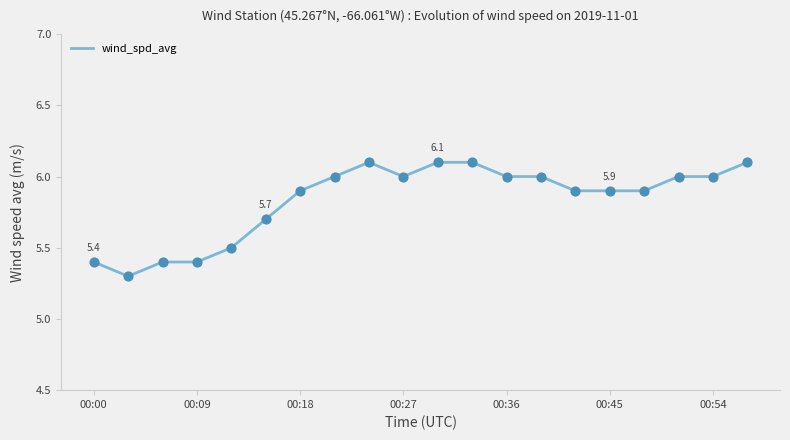

What is the minimum value shown in the chart?

5.3